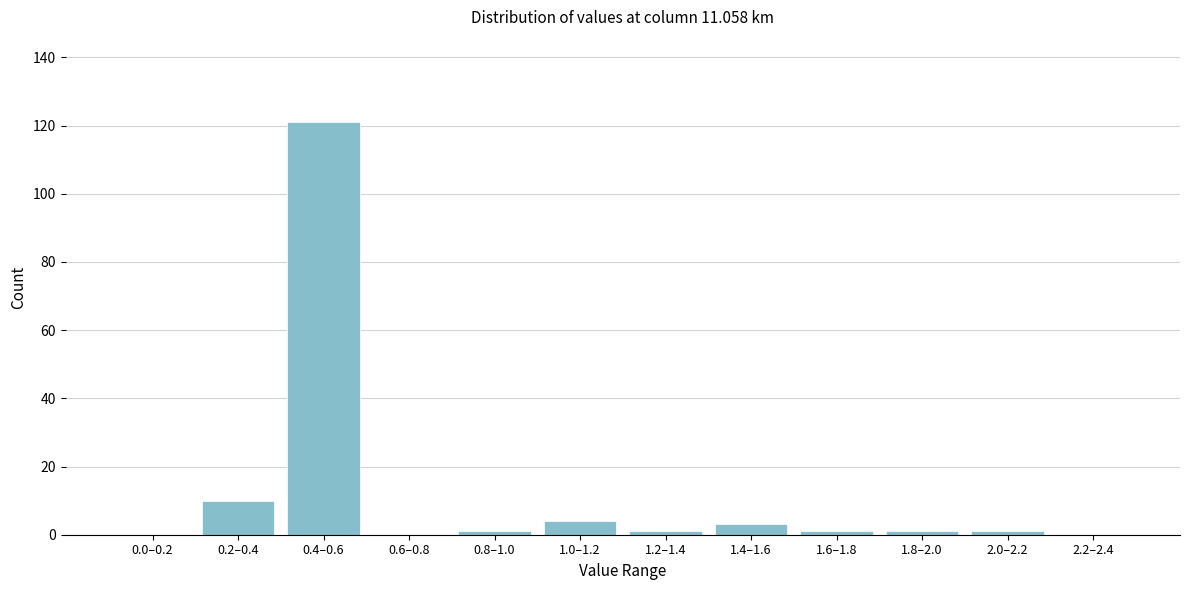

Reading right to left, list all the values displayed in this chart.

2.2–2.4=0	2.0–2.2=1	1.8–2.0=1	1.6–1.8=1	1.4–1.6=3	1.2–1.4=1	1.0–1.2=4	0.8–1.0=1	0.6–0.8=0	0.4–0.6=121	0.2–0.4=10	0.0–0.2=0